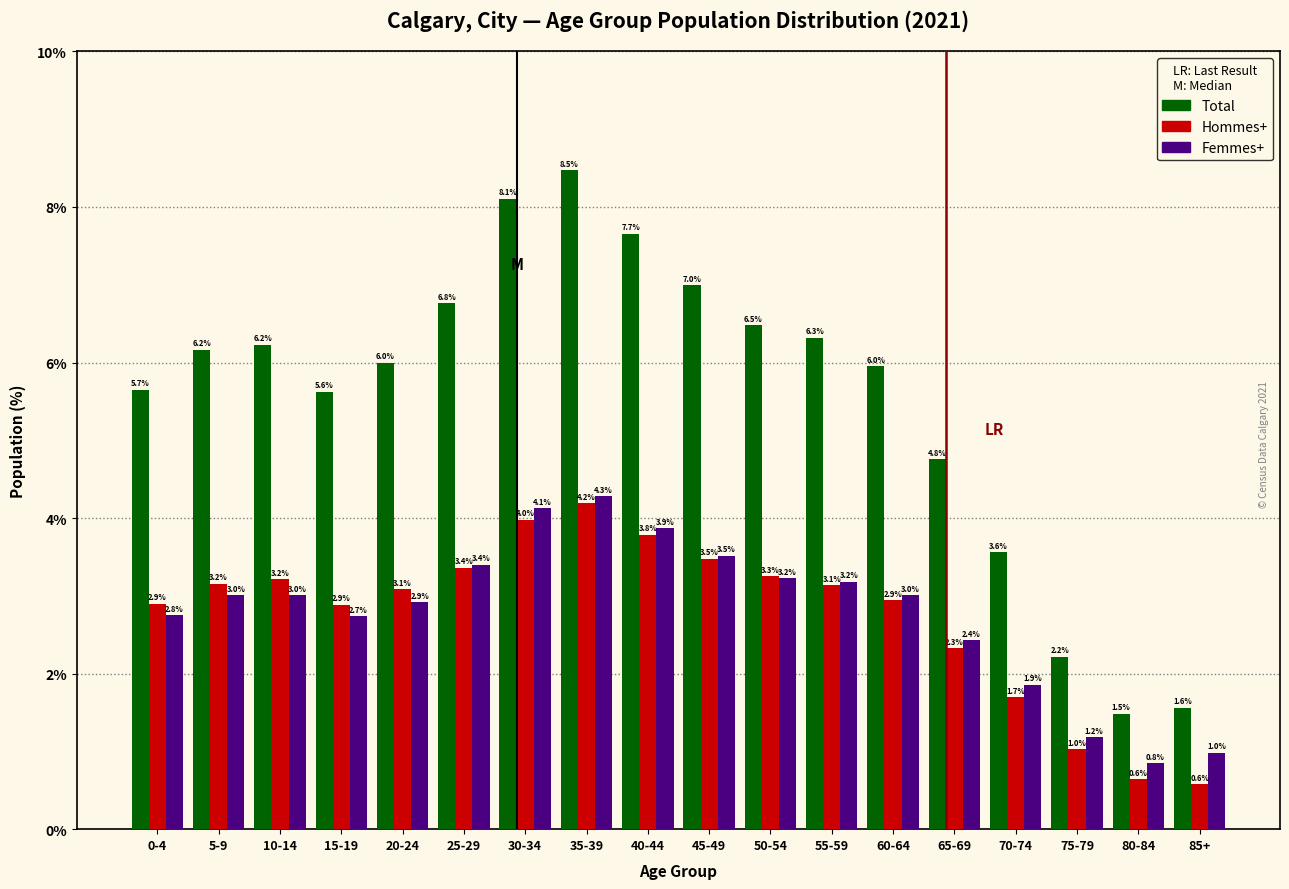

Reading left to right, extract all data points from this chart.

Total: 0-4=5.7	5-9=6.2	10-14=6.2	15-19=5.6	20-24=6.0	25-29=6.8	30-34=8.1	35-39=8.5	40-44=7.7	45-49=7.0	50-54=6.5	55-59=6.3	60-64=6.0	65-69=4.8	70-74=3.6	75-79=2.2	80-84=1.5	85+=1.6
Hommes+: 0-4=2.9	5-9=3.2	10-14=3.2	15-19=2.9	20-24=3.1	25-29=3.4	30-34=4.0	35-39=4.2	40-44=3.8	45-49=3.5	50-54=3.3	55-59=3.1	60-64=2.9	65-69=2.3	70-74=1.7	75-79=1.0	80-84=0.6	85+=0.6
Femmes+: 0-4=2.8	5-9=3.0	10-14=3.0	15-19=2.7	20-24=2.9	25-29=3.4	30-34=4.1	35-39=4.3	40-44=3.9	45-49=3.5	50-54=3.2	55-59=3.2	60-64=3.0	65-69=2.4	70-74=1.9	75-79=1.2	80-84=0.8	85+=1.0